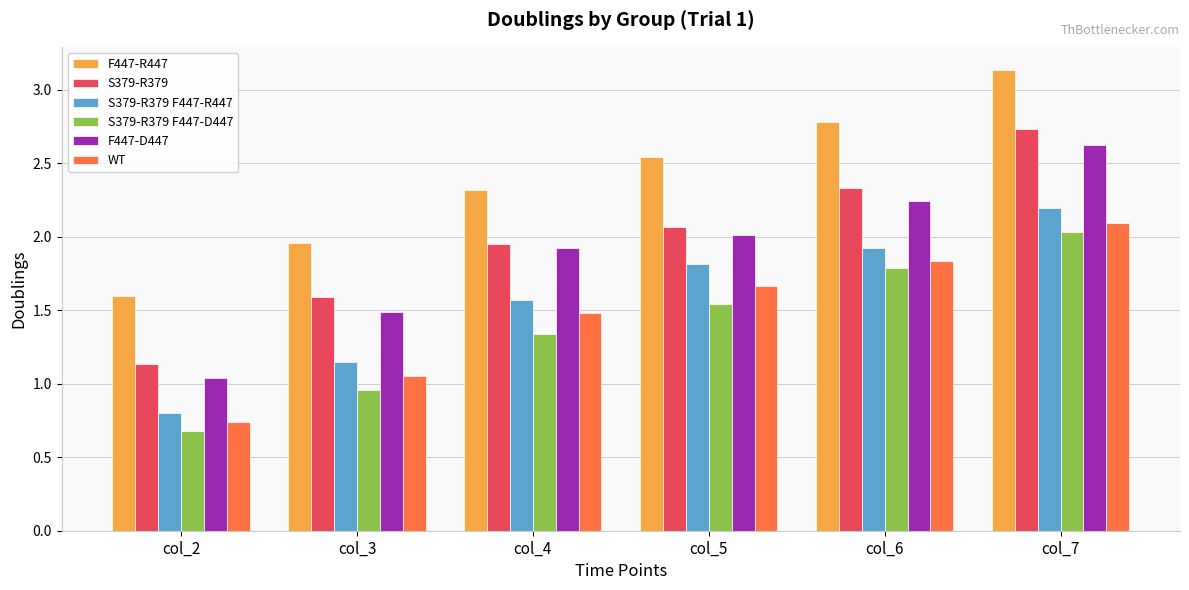

What is the minimum value for S379-R379 F447-R447?

0.8